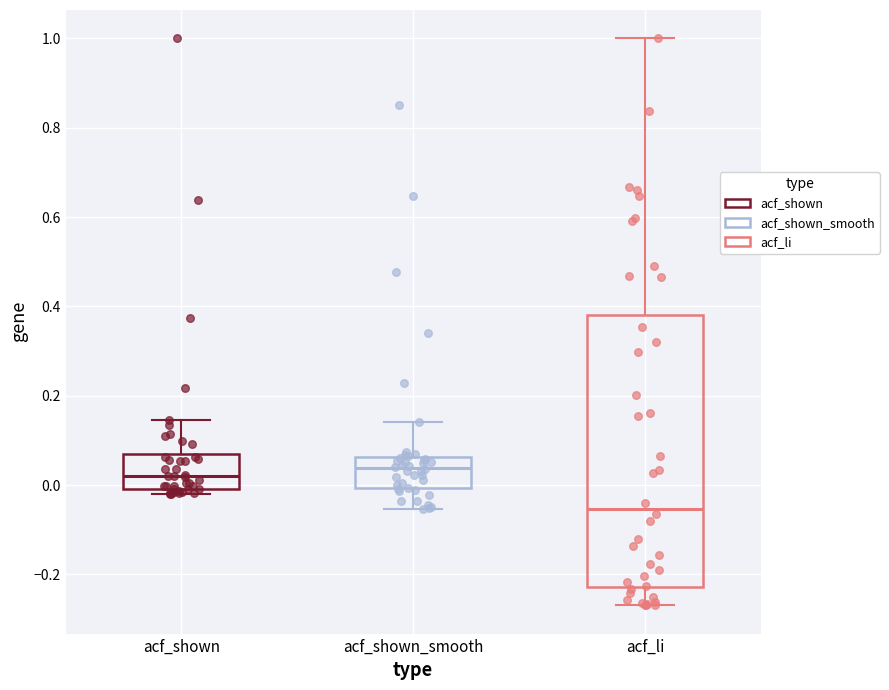

Reading left to right, transcribe this box plot: for each box, give where its median line is, the range the box spans, and where its two whiskers end, as read against the y-axis. The values are not printed on the chart, so give them approximately, as read against the axis.

acf_shown: median 0.02, box 0.00 to 0.06, whiskers -0.02 to 0.14
acf_shown_smooth: median 0.04, box 0.00 to 0.06, whiskers -0.06 to 0.14
acf_li: median -0.06, box -0.22 to 0.38, whiskers -0.26 to 1.00